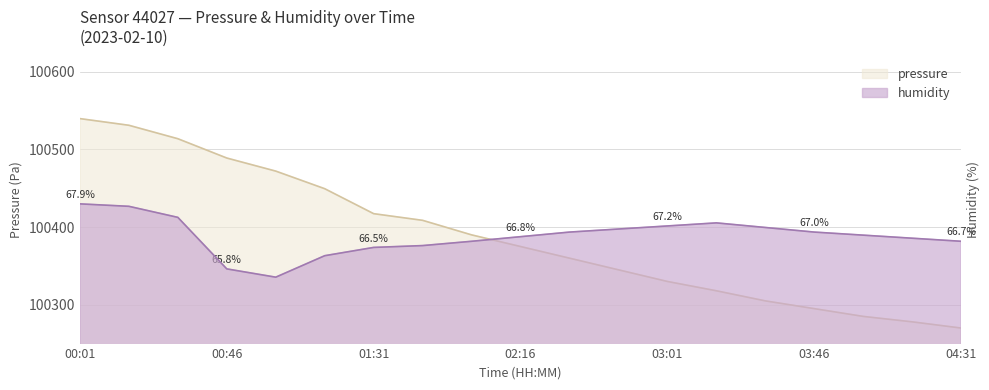

Which series has the widest spread of values?

pressure